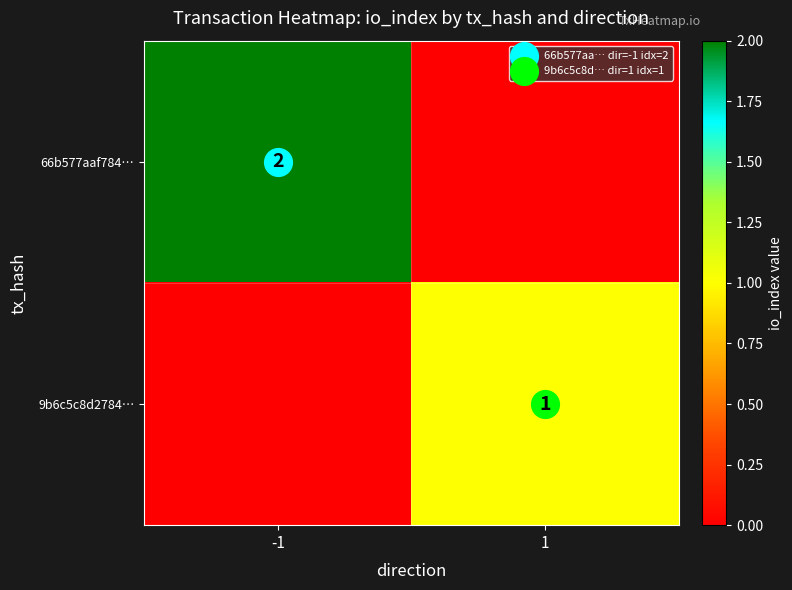

Between 1 and -1, which is larger?

-1